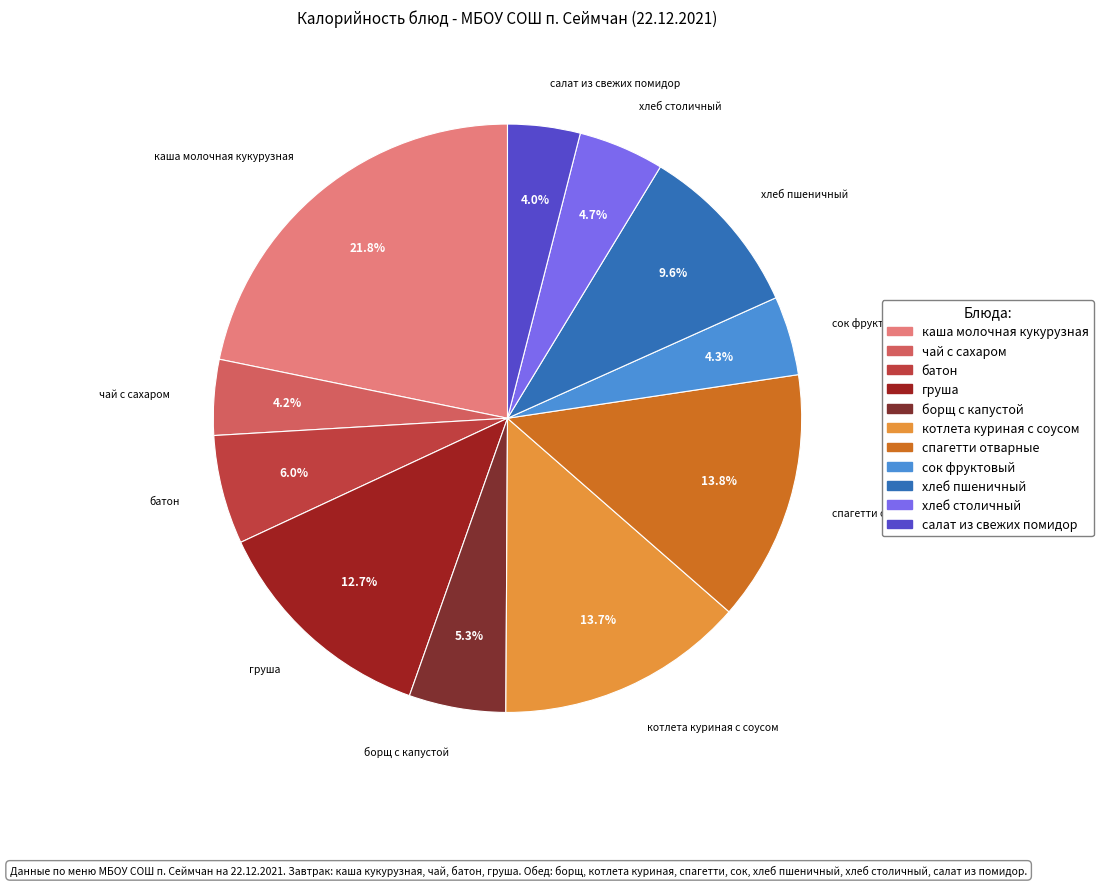

Which slice is the largest?

каша молочная кукурузная